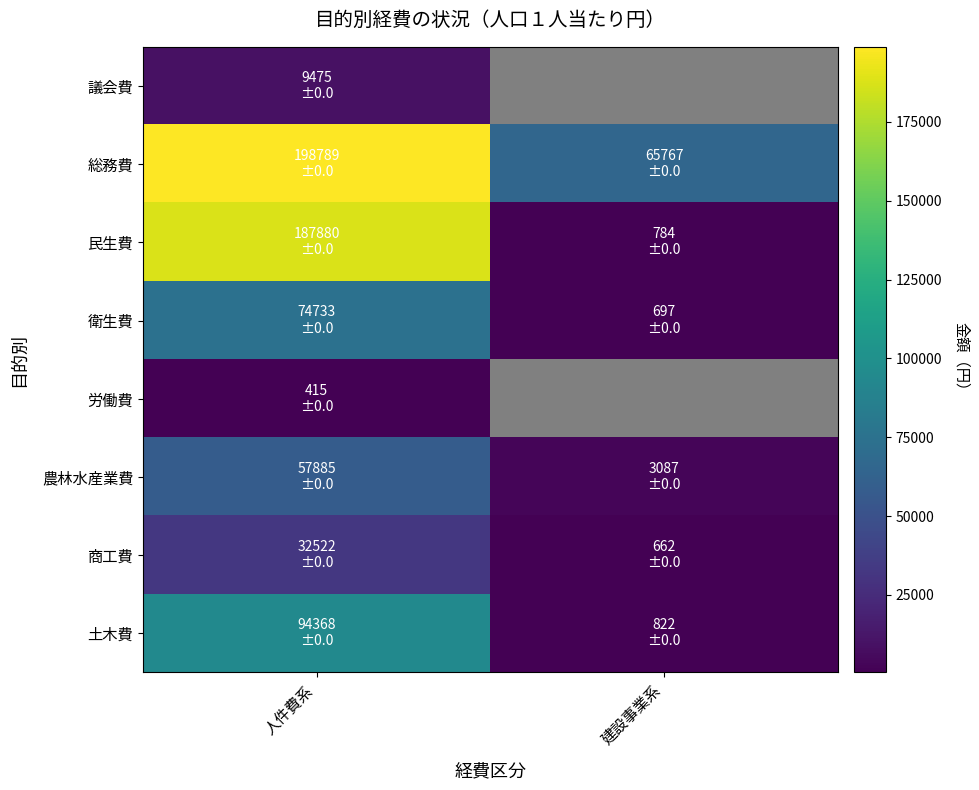

Where is 衛生費 nearest to the value 37715?

人件費系